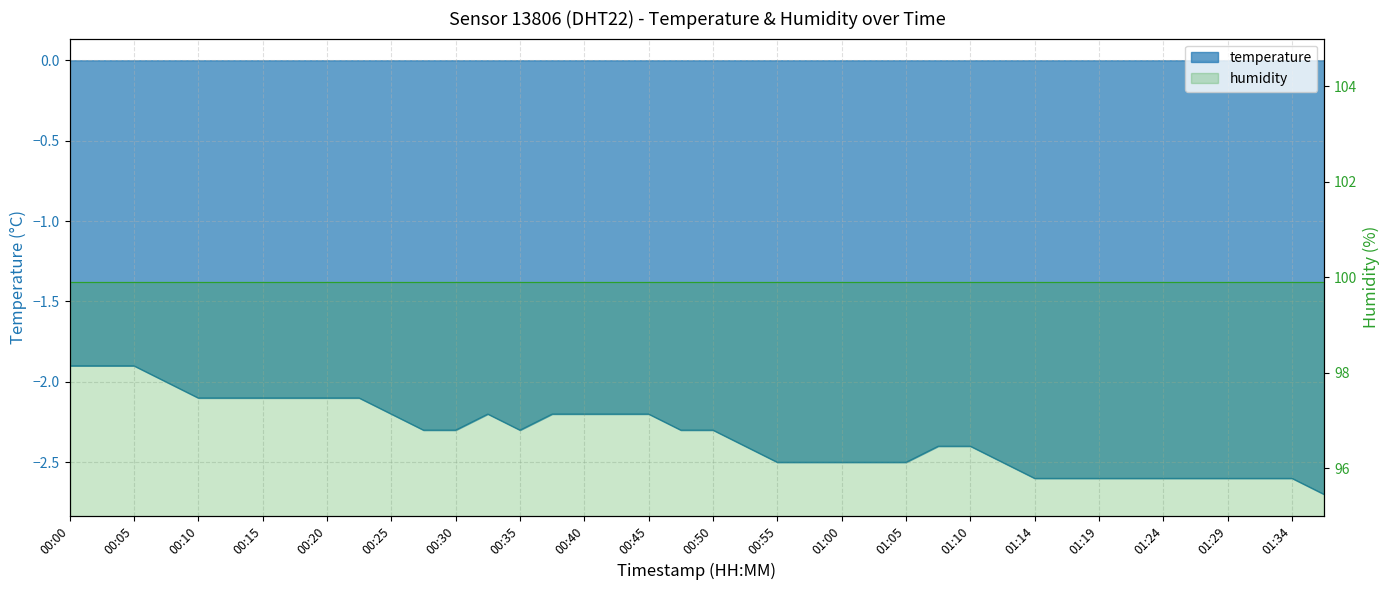

What is the difference between the maximum and minimum values?

0.8